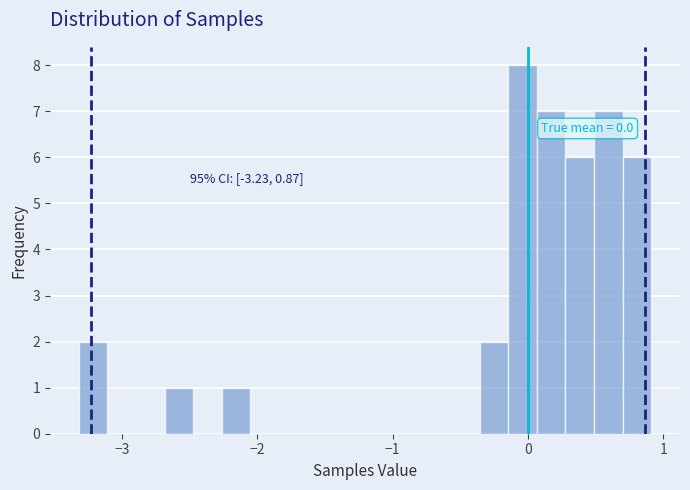

Around what value on the x-axis is the tallest bar? Give the approximate position of its centre, as read against the axis.

0.0